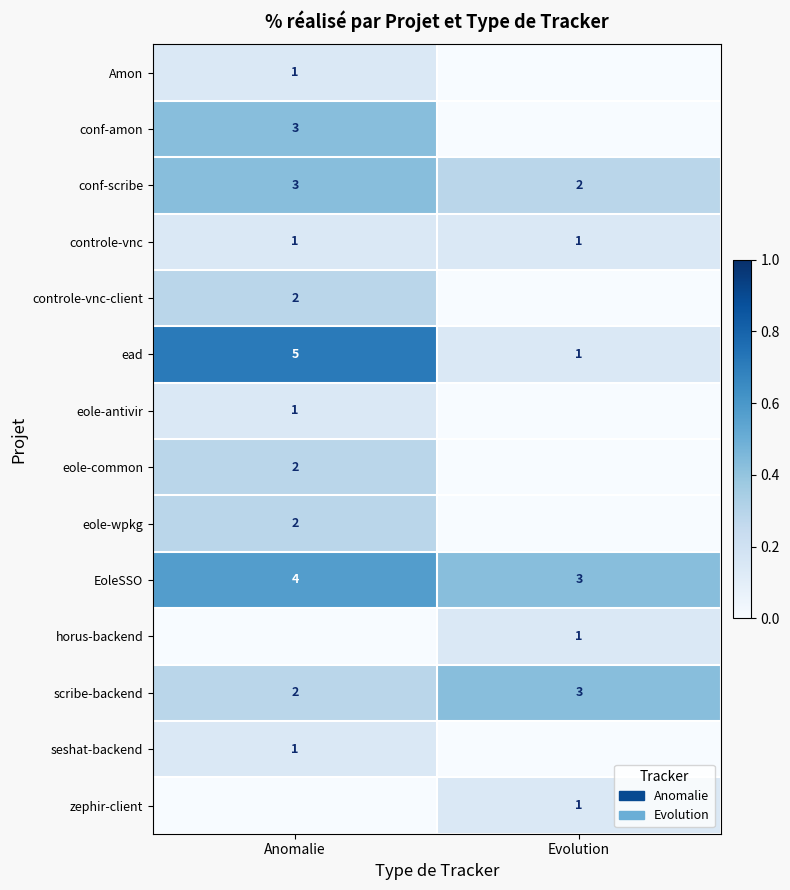

At which label does EoleSSO reach its minimum?

Evolution